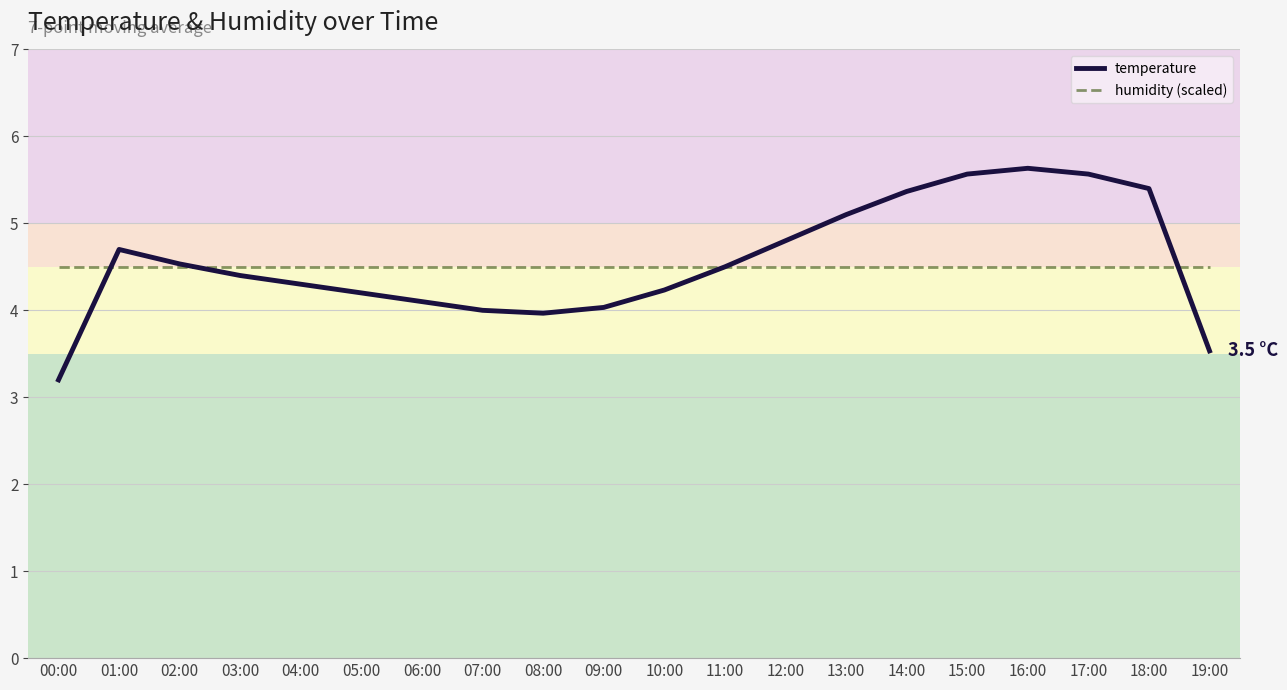

List the series in order of their peak value, highest first.

temperature, humidity (scaled)